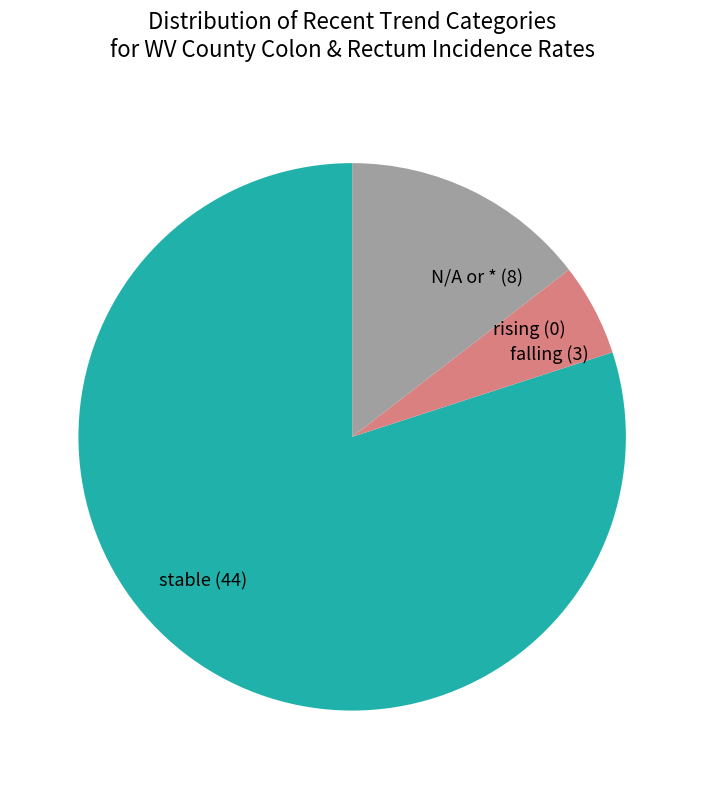

Is it true that N/A or * (8) is 15% of the pie?

True